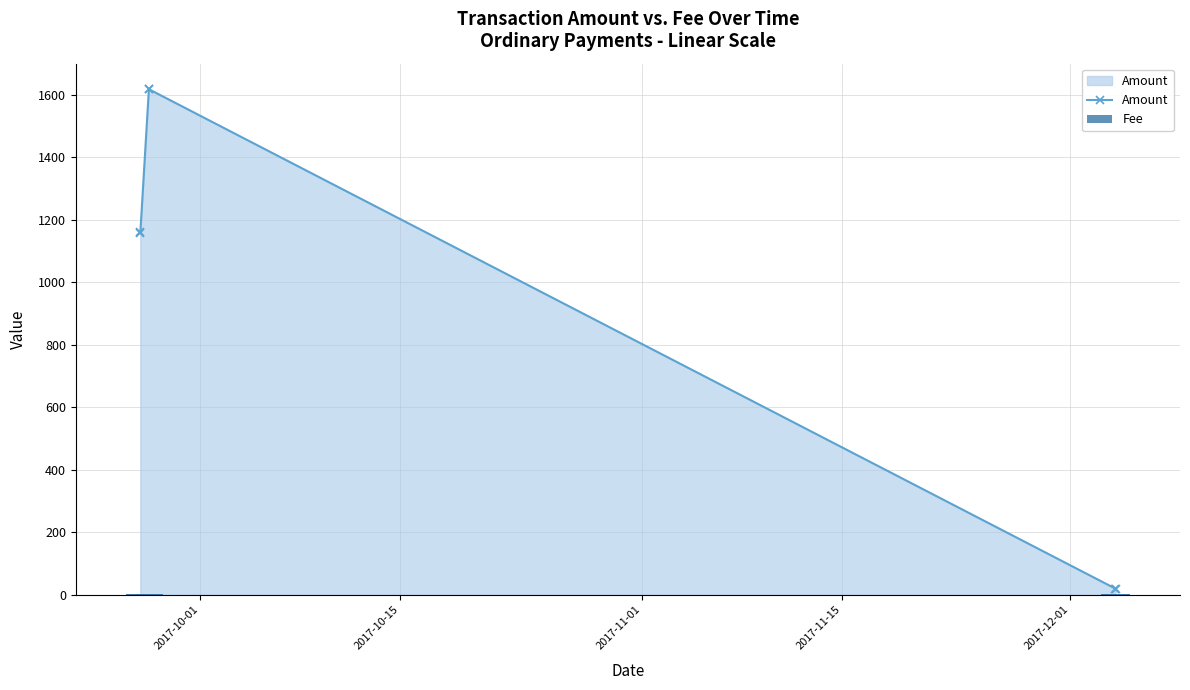

What is the lowest value of the Amount series?

19